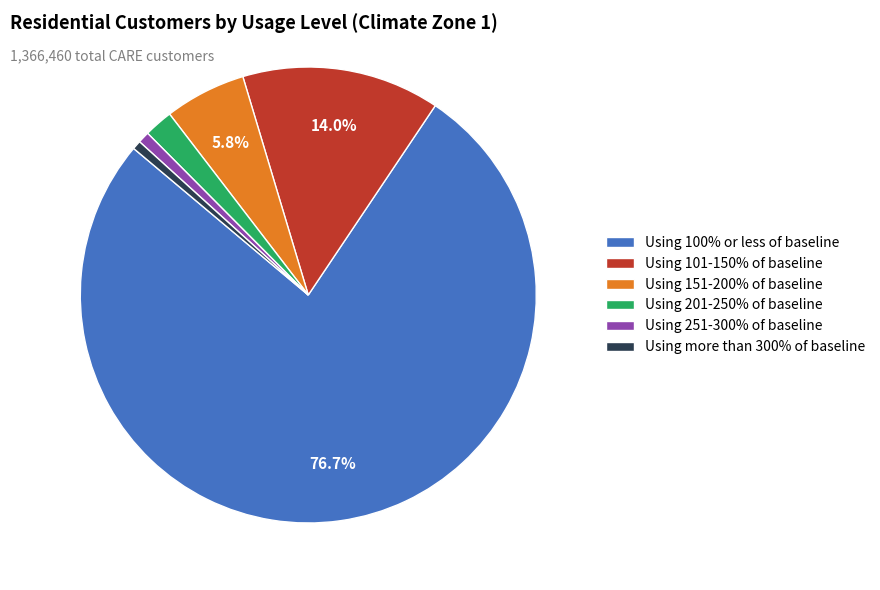

To the nearest percent, what is the combined percentage of Using 201-250% of baseline and Using 151-200% of baseline?

8%